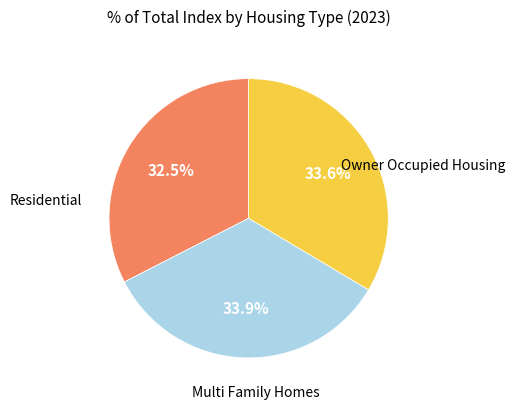

Does any single category account for the majority?

No